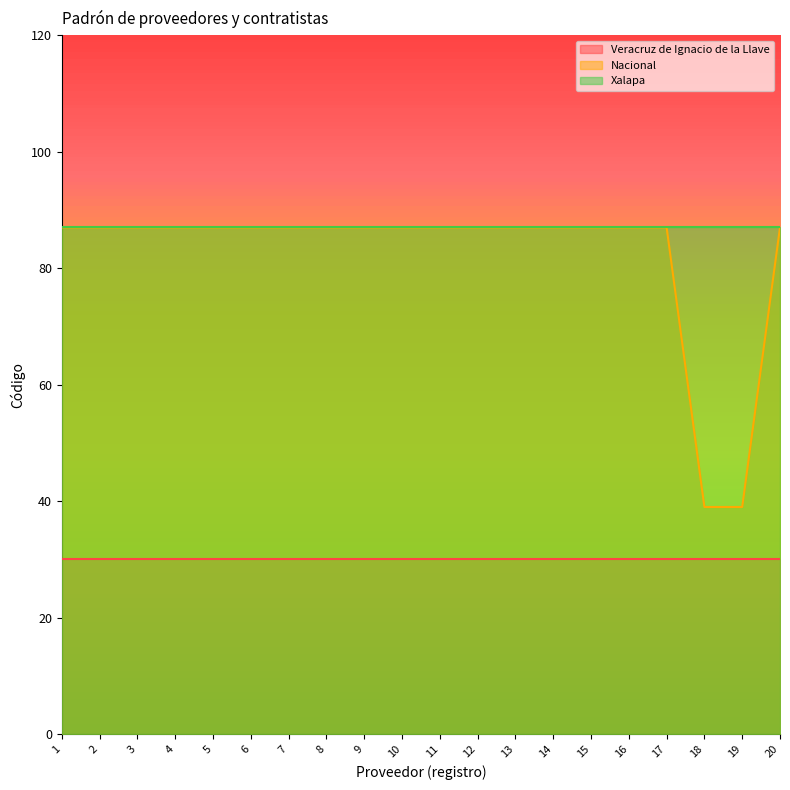

Rank the series at 1 from lowest to highest value.

Veracruz de Ignacio de la Llave, Nacional, Xalapa